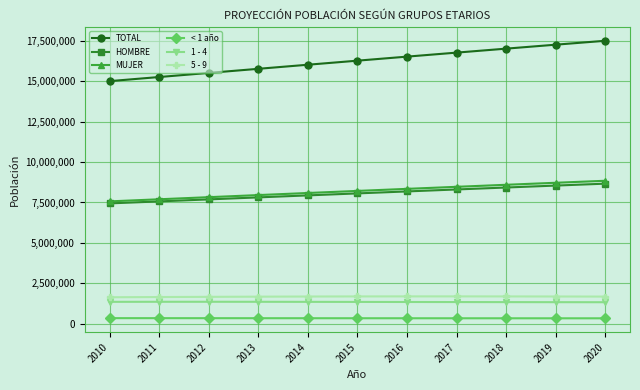

At how many categories does at least one series exceed 6070322?

11